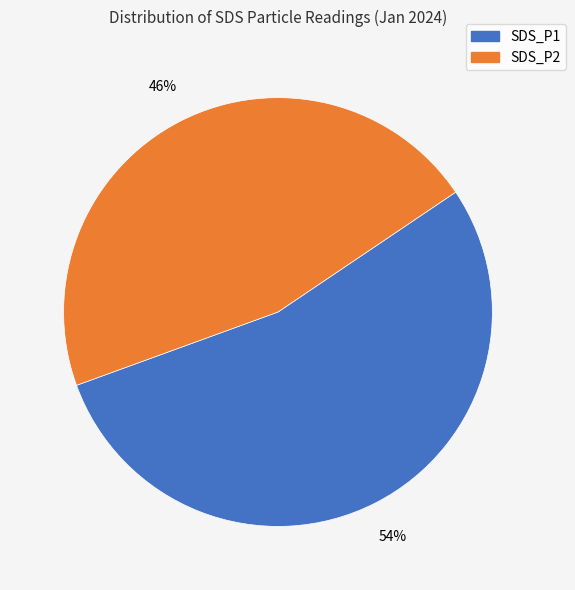

Does any single category account for the majority?

Yes